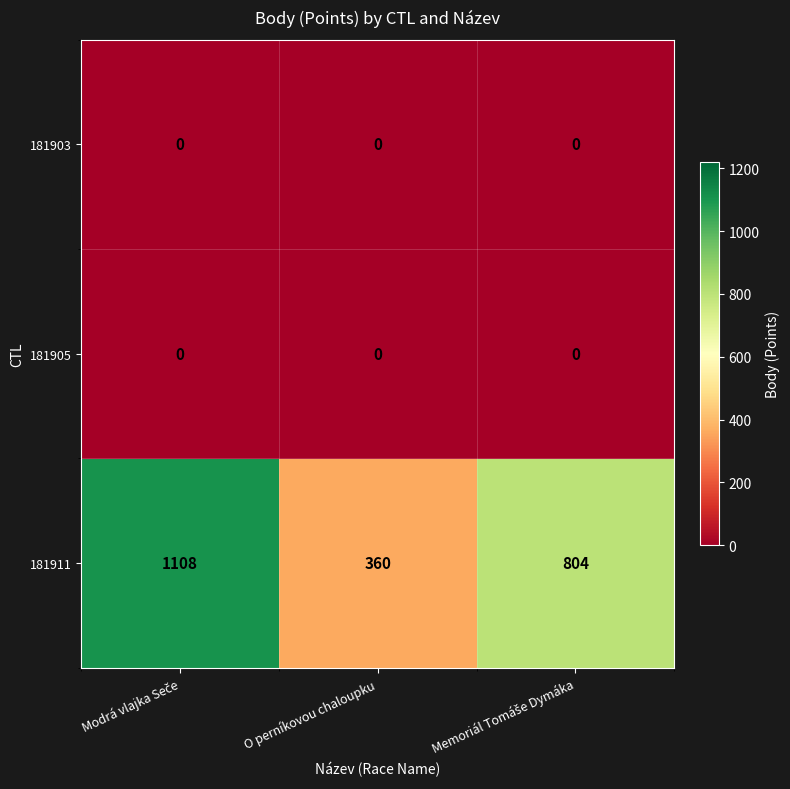

What is the difference between the highest and lowest values at O perníkovou chaloupku?

360